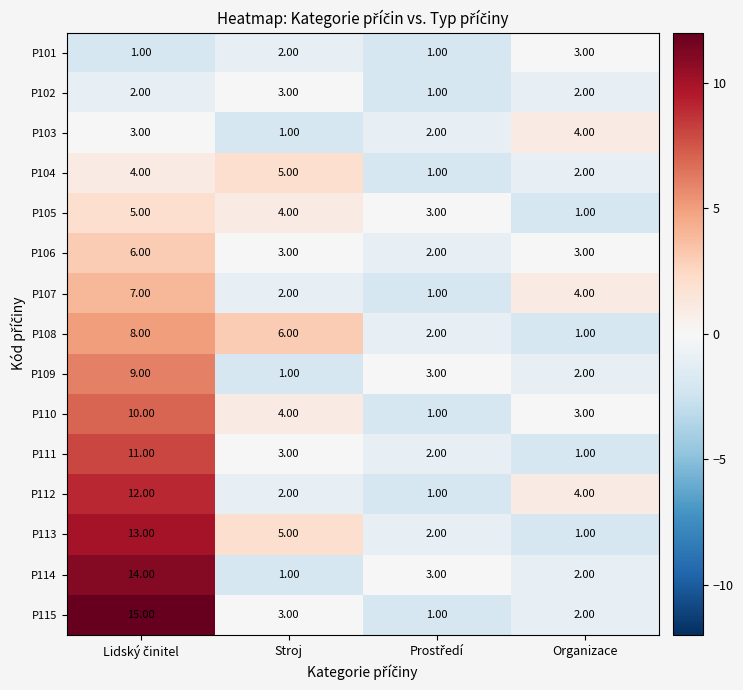

What is the difference between the highest and lowest values at Organizace?

3